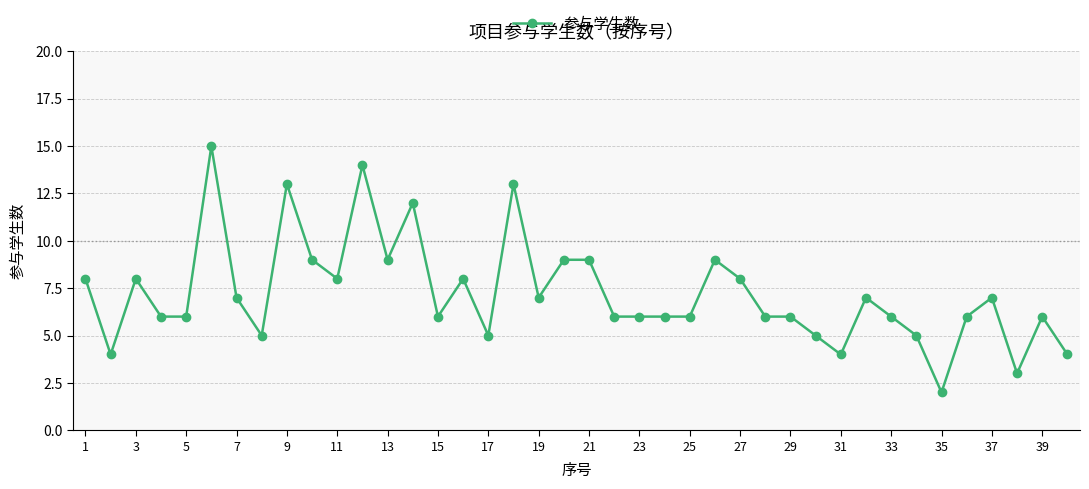

What is the greatest value displayed?

15